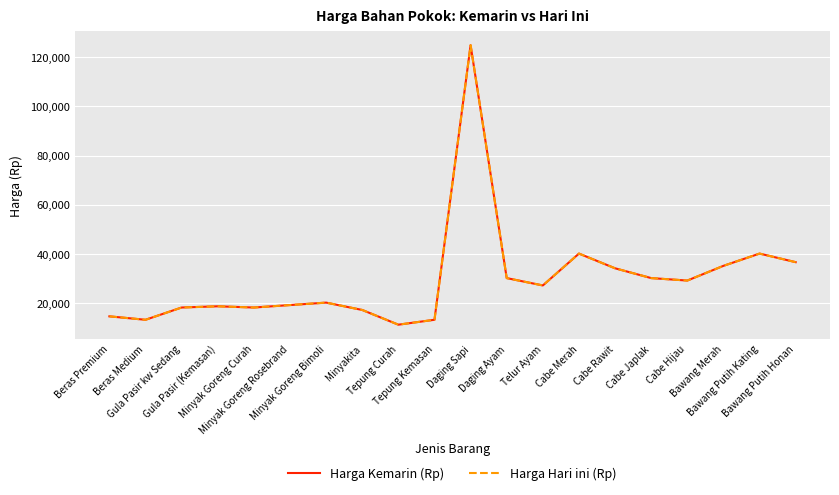

At which category is the sum across all series the highest?

Daging Sapi